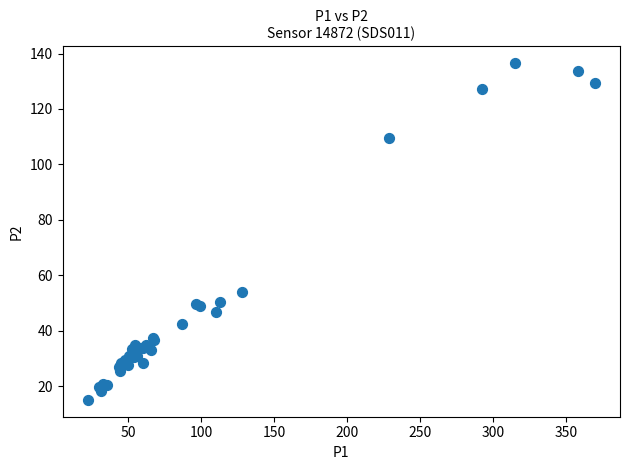

What Y value in the scatter plot is closest to 75?

54.1